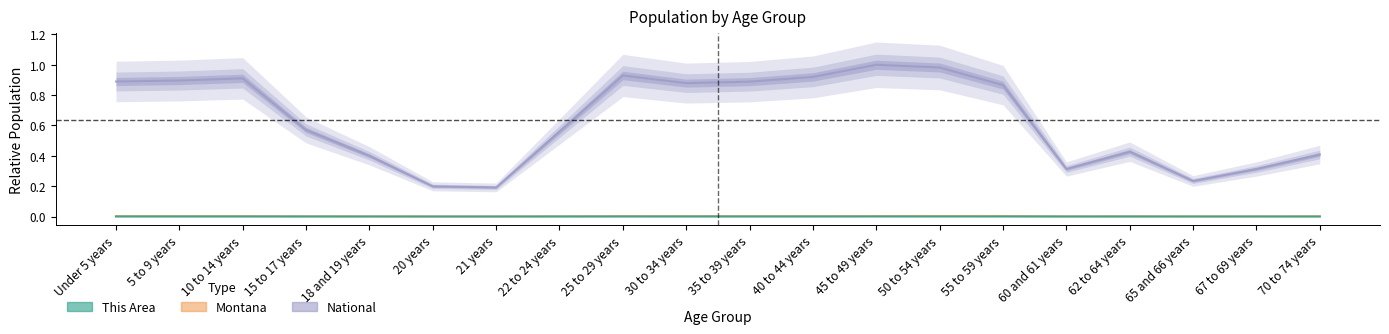

True or false: National has a value of 0.1 at 60 and 61 years.

False